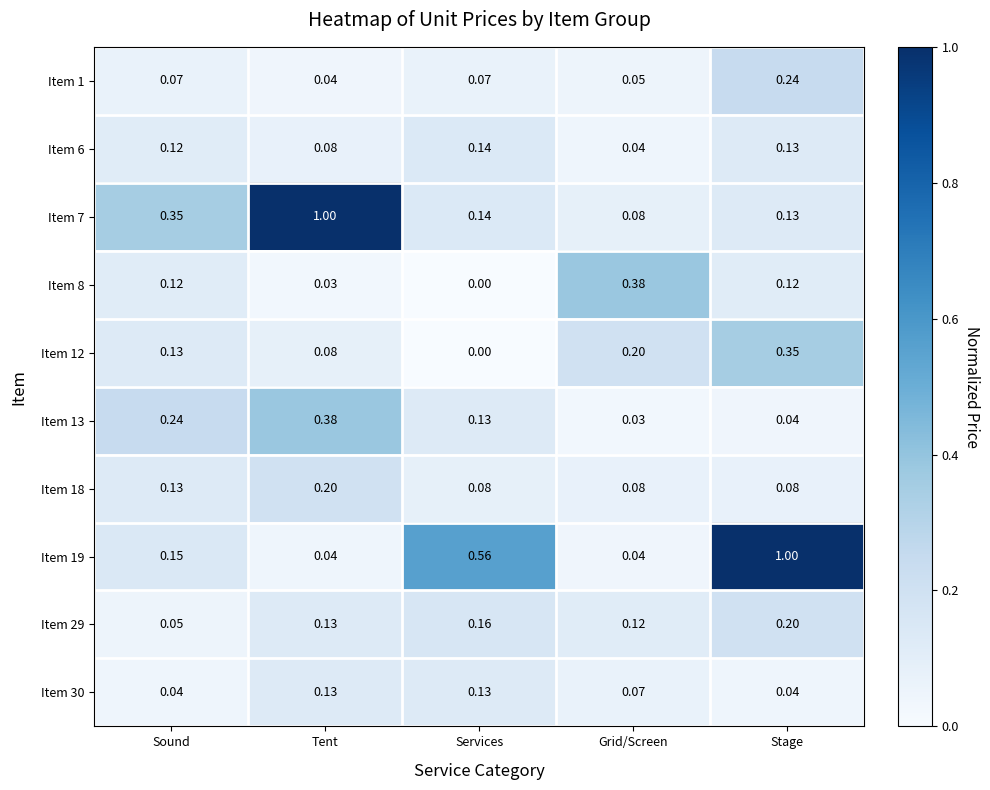

Rank the categories by Item 6 value from lowest to highest.

Grid/Screen, Tent, Sound, Stage, Services